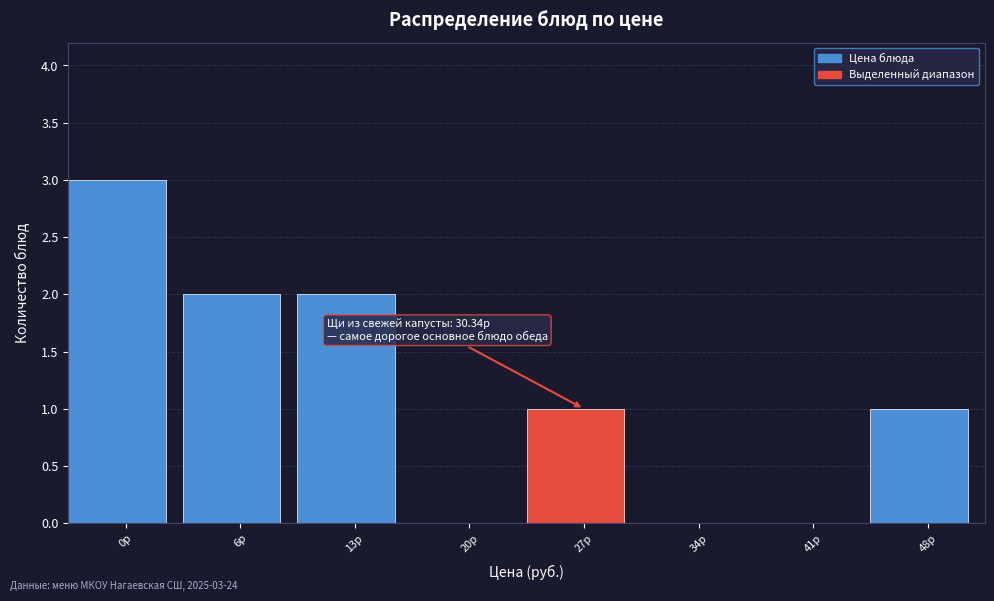

Reading right to left, transcribe all the data shown in this chart.

48р=1	41р=0	34р=0	27р=1	20р=0	13р=2	6р=2	0р=3